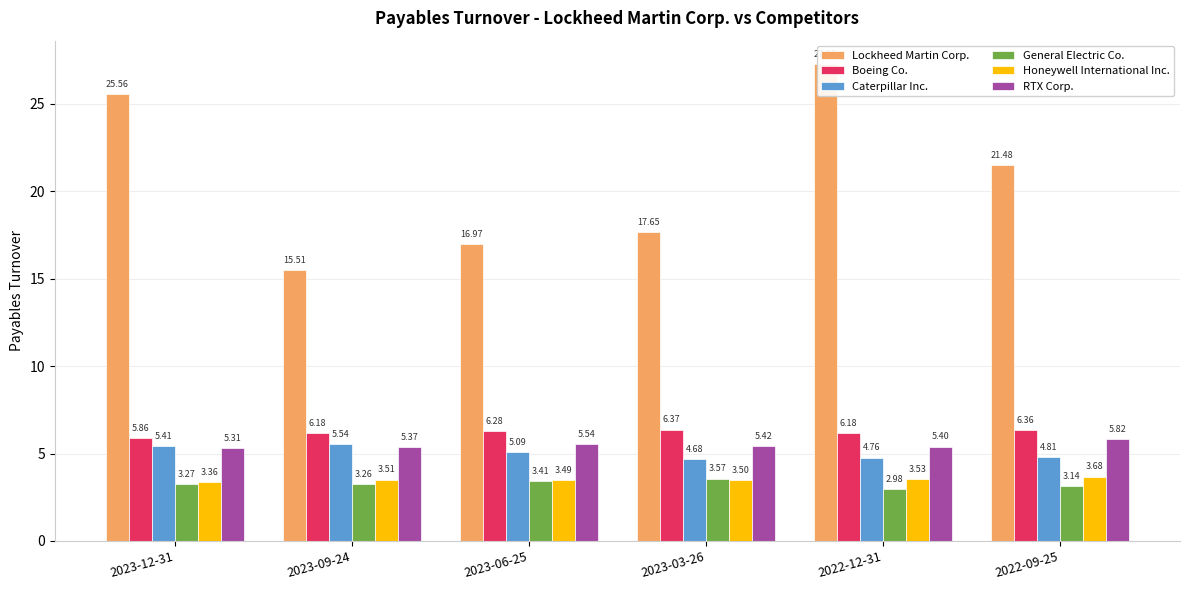

What is the difference between the second highest and minimum values in the Lockheed Martin Corp. series?

10.0